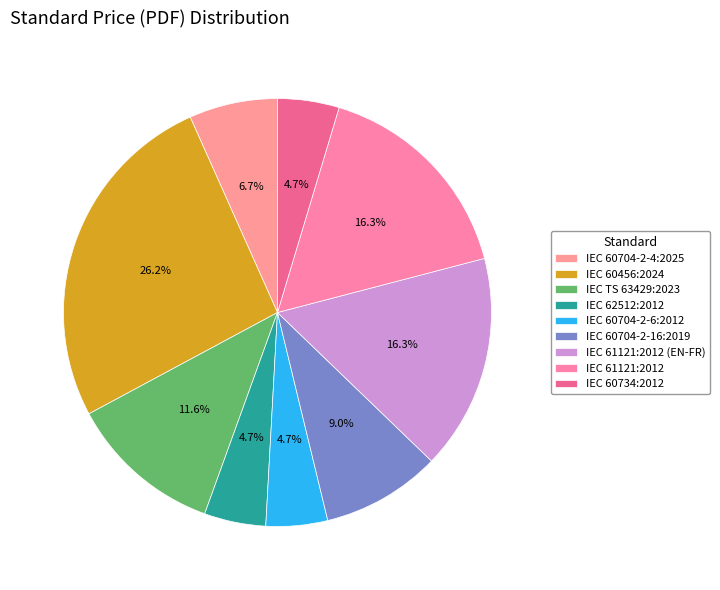

Is there any slice that represents more than half of the pie?

No